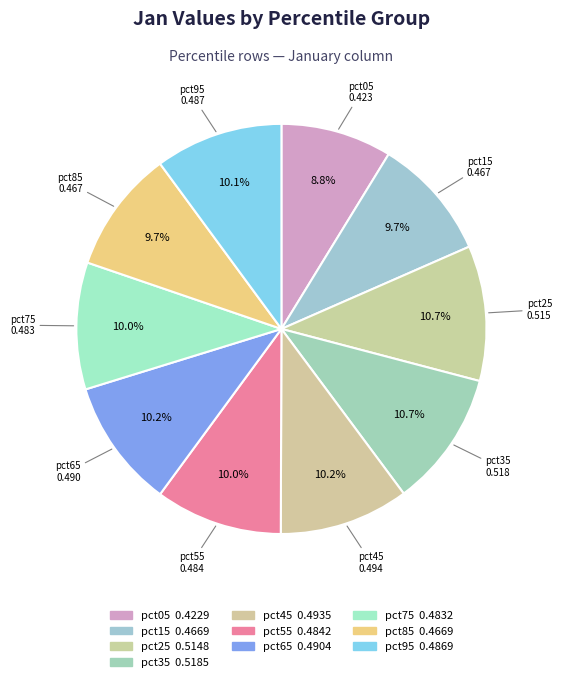

What is the smallest slice in the pie chart?

pct05